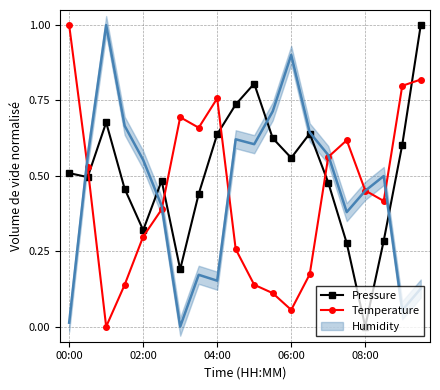

After their last crossing, which series has the higher values: Pressure or Temperature?

Pressure